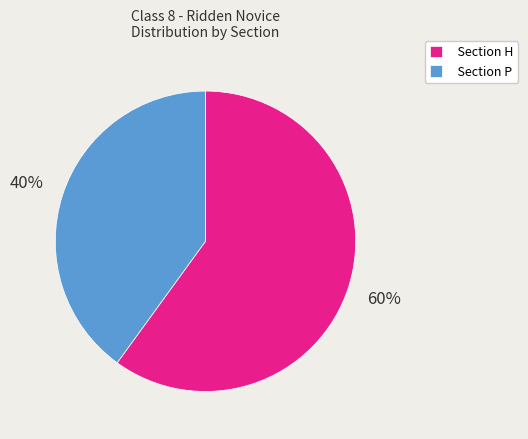

Is the sum of Section P and Section H greater than half?

Yes